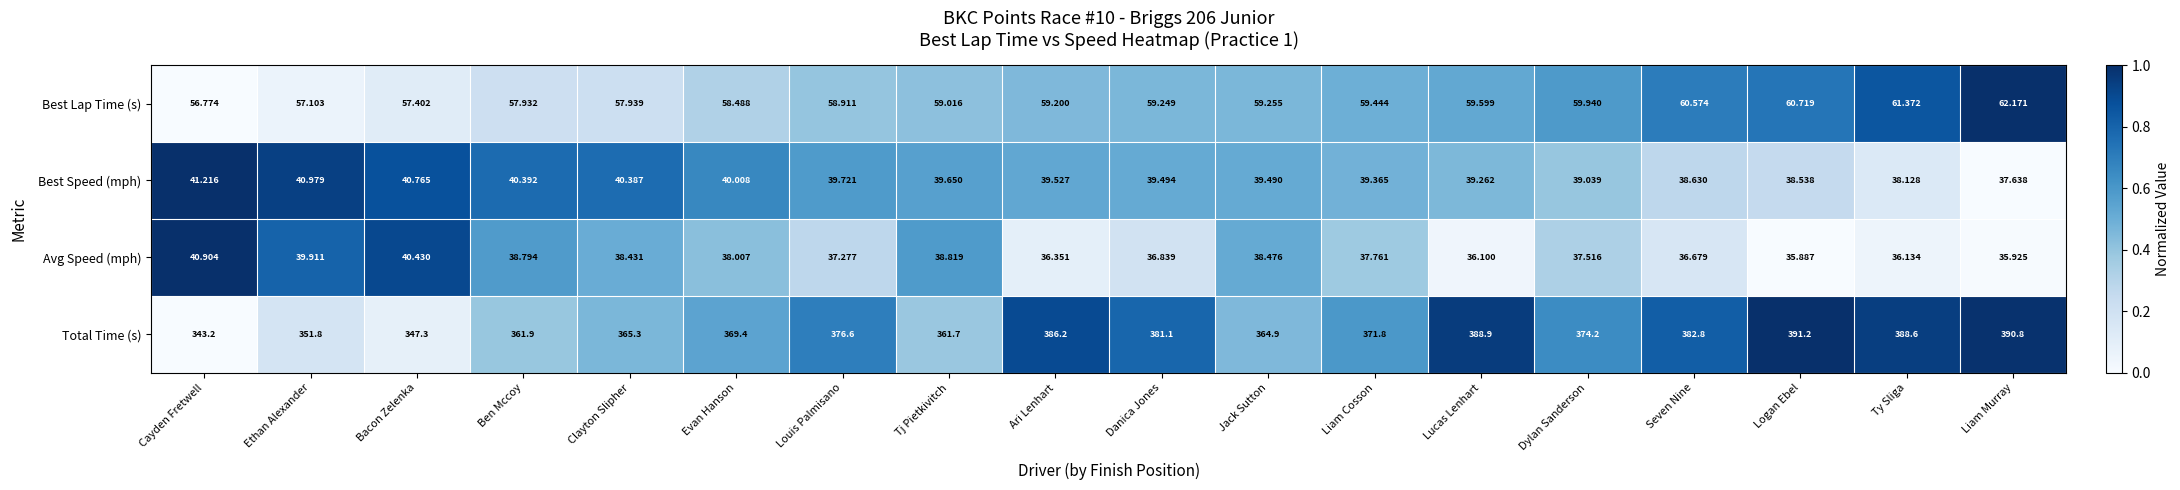

Rank the series by their maximum value, from lowest to highest.

Avg Speed (mph), Best Speed (mph), Best Lap Time (s), Total Time (s)